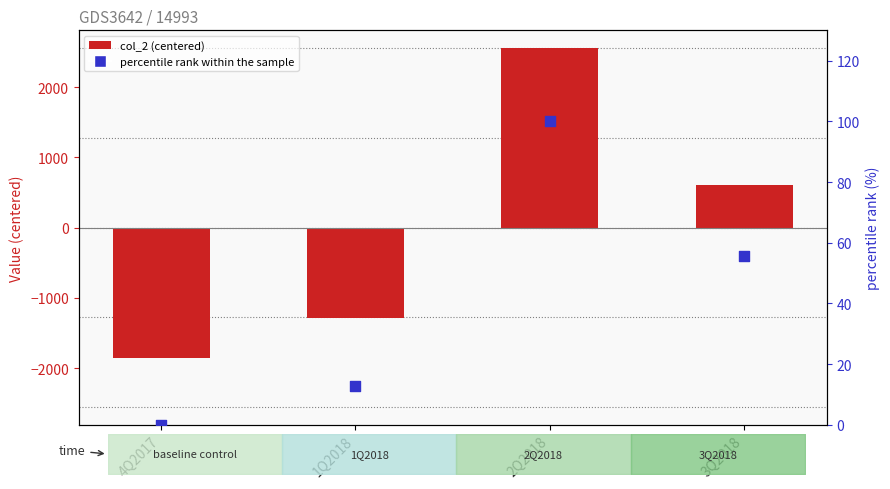

Which series contains the highest Y value?

col_2